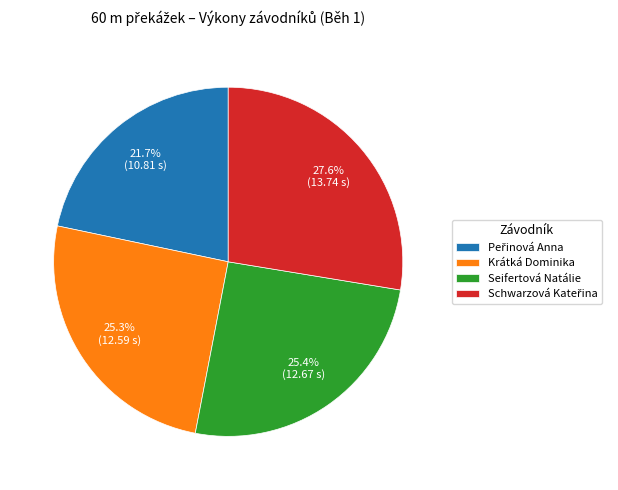

How many segments does this pie chart have?

4